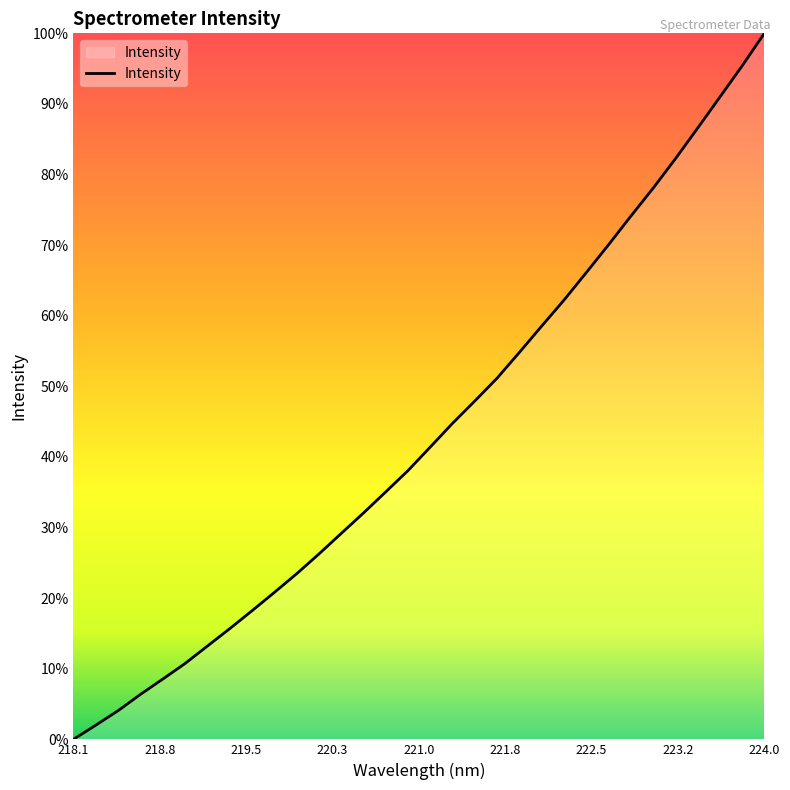

Does the chart have visible grid lines?

No